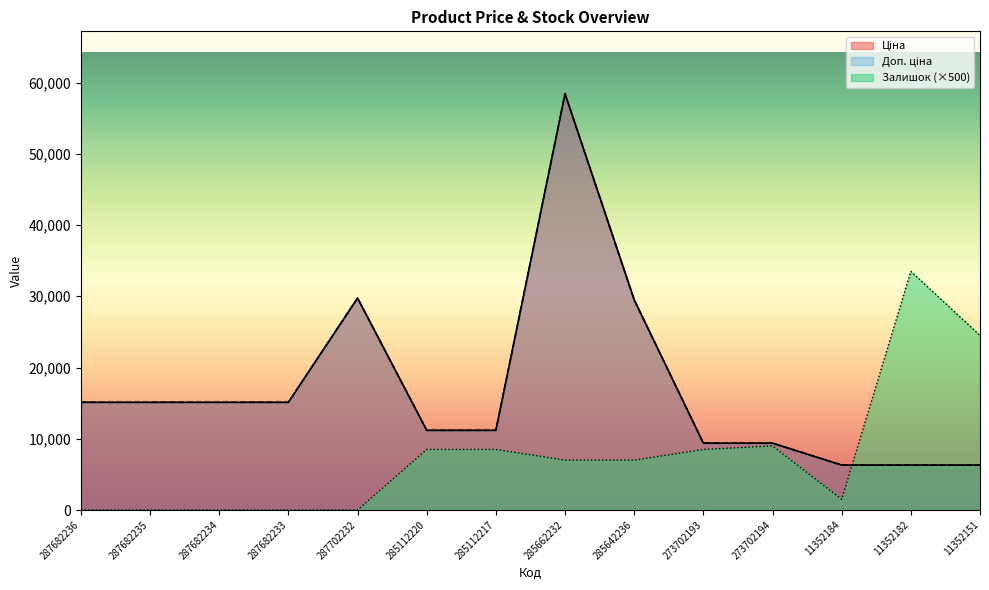

Count the number of data series in this chart.

3